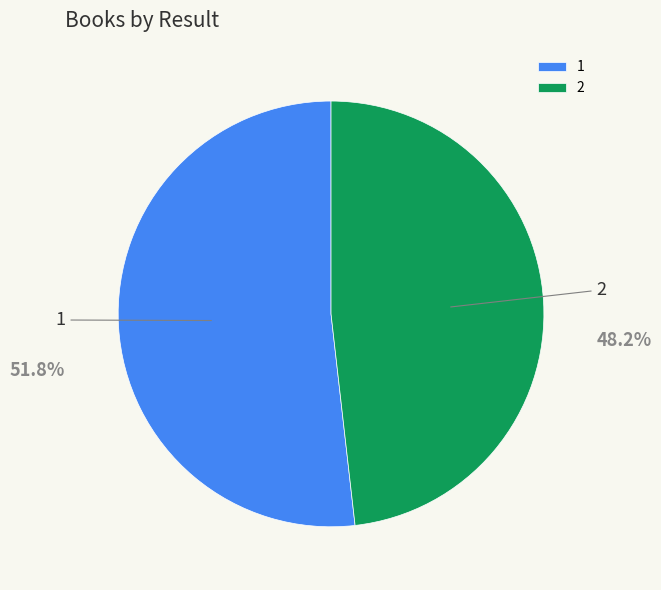

Which category has the smallest portion of the pie?

2